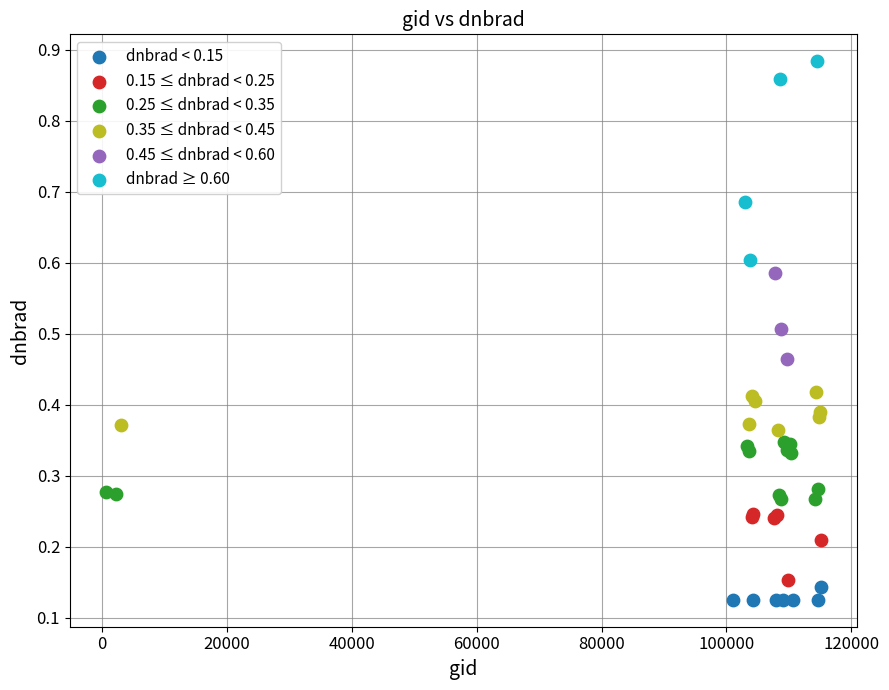

Which series contains the highest Y value?

dnbrad ≥ 0.60